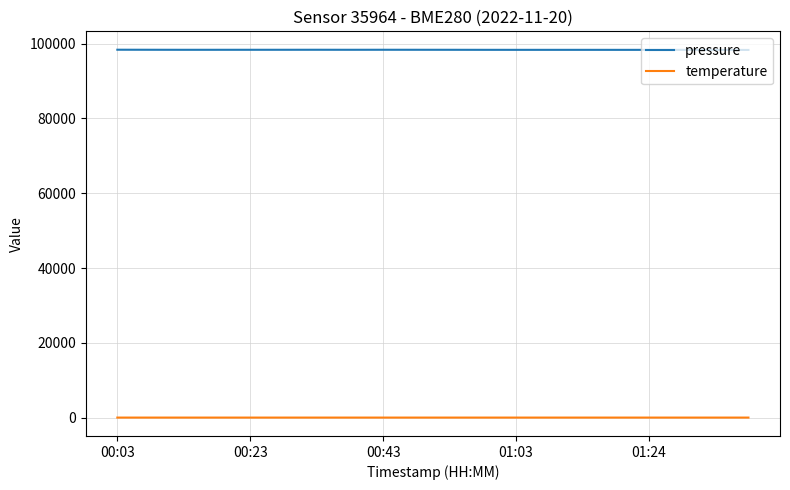

True or false: temperature and pressure intersect in this chart.

False